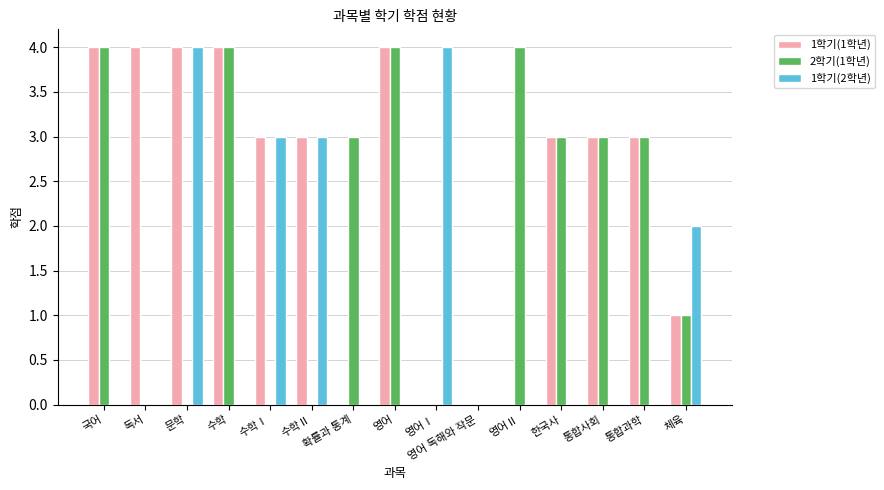

How many series are shown in this chart?

3